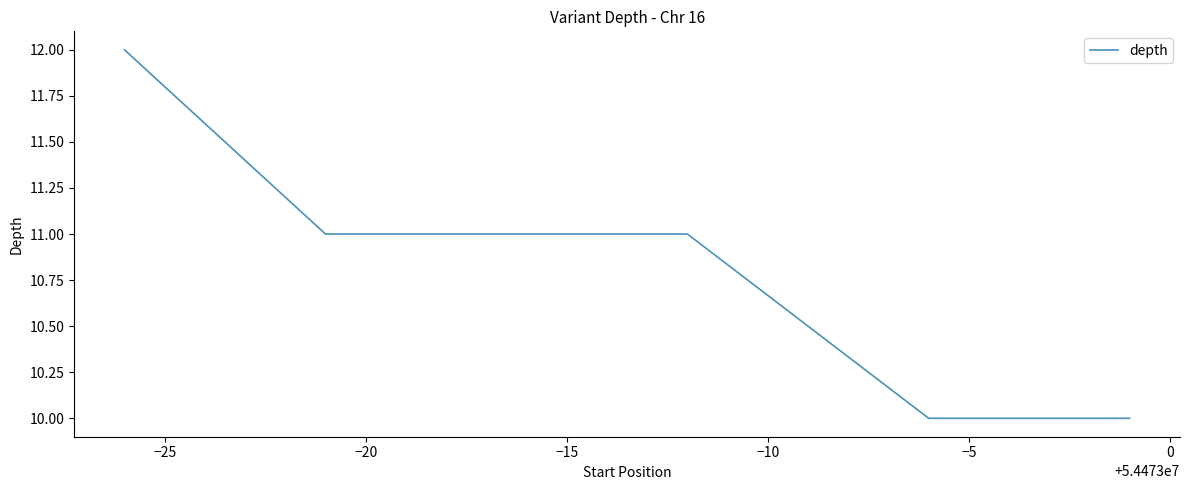

What is the average value?

11